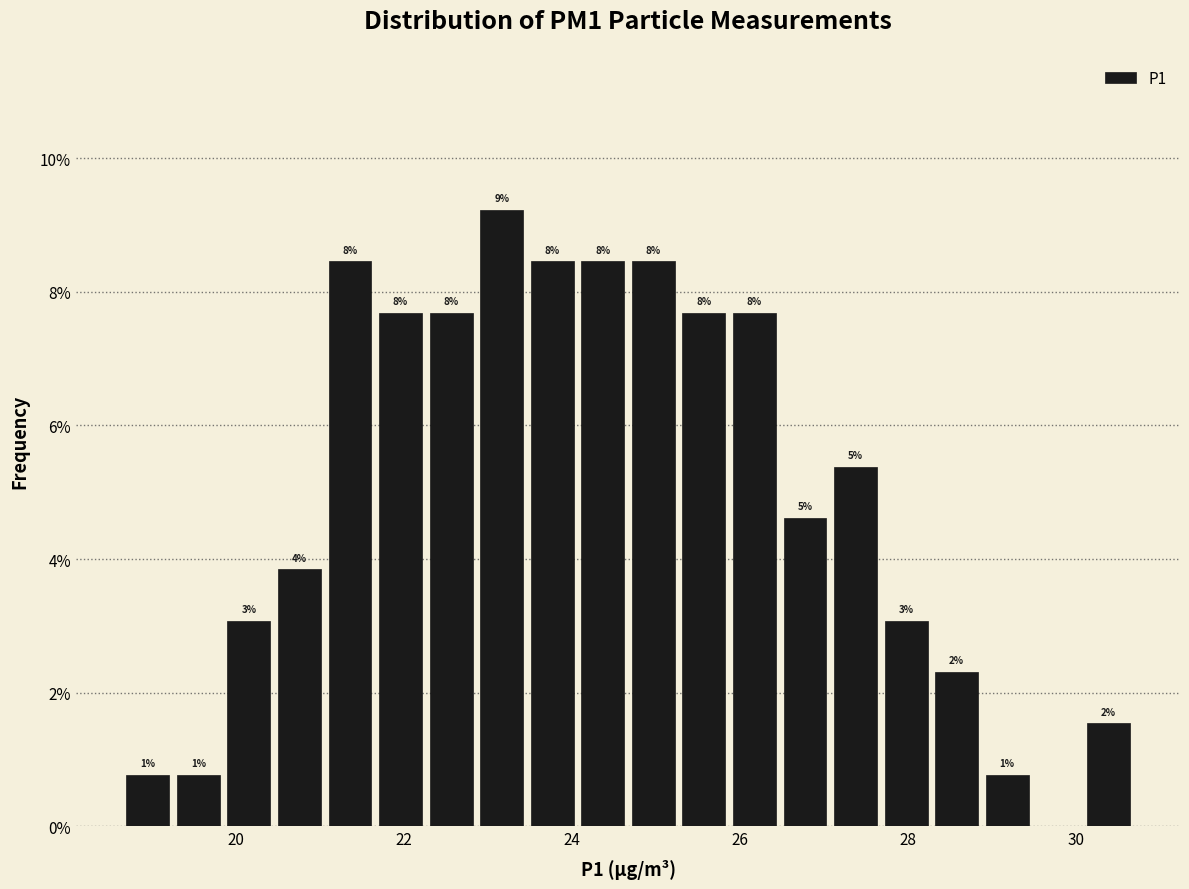

Around what value on the x-axis is the tallest bar? Give the approximate position of its centre, as read against the axis.

23.2